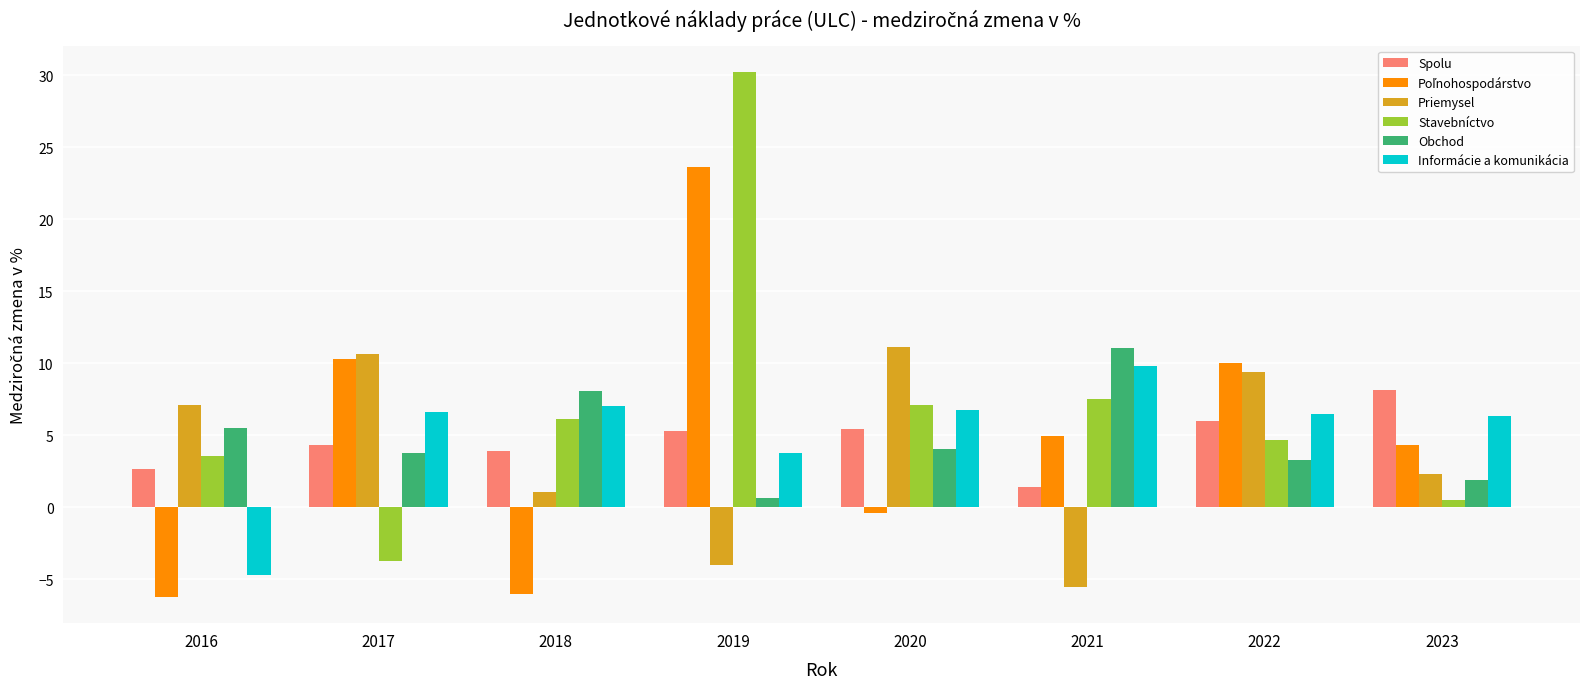

What is the spread (max minus min) of values at 2019?

34.3